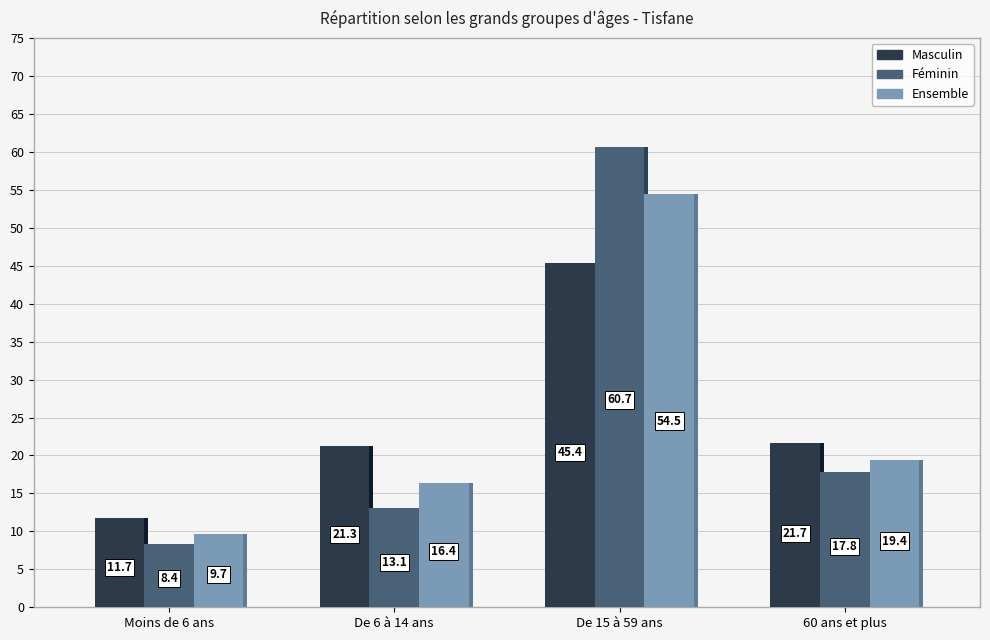

Reading left to right, extract all data points from this chart.

Masculin: 11.7	21.3	45.4	21.7
Féminin: 8.4	13.1	60.7	17.8
Ensemble: 9.7	16.4	54.5	19.4